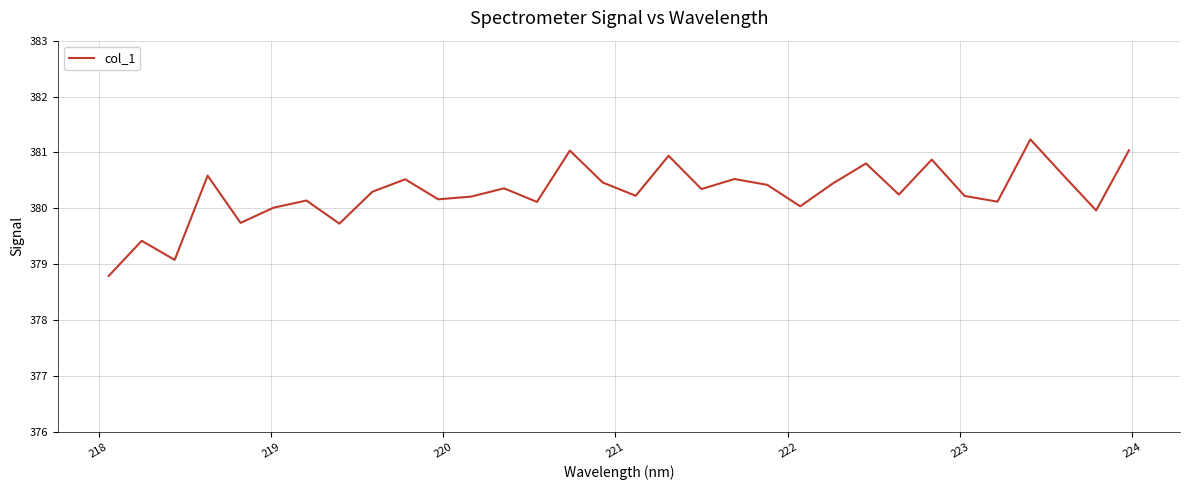

What is the difference between the maximum and minimum values?

2.4